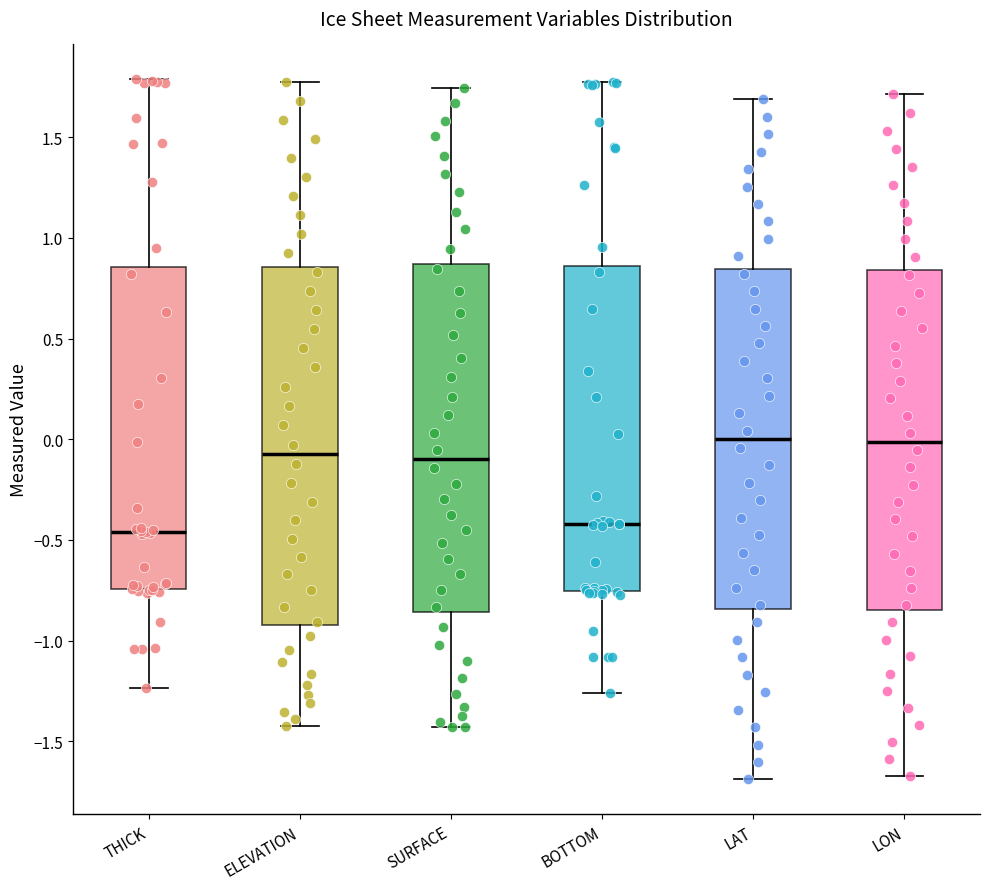

Reading left to right, transcribe this box plot: for each box, give where its median line is, the range the box spans, and where its two whiskers end, as read against the y-axis. The values are not printed on the chart, so give them approximately, as read against the axis.

THICK: median -0.45, box -0.75 to 0.85, whiskers -1.25 to 1.80
ELEVATION: median -0.05, box -0.90 to 0.85, whiskers -1.40 to 1.80
SURFACE: median -0.10, box -0.85 to 0.85, whiskers -1.45 to 1.75
BOTTOM: median -0.40, box -0.75 to 0.85, whiskers -1.25 to 1.75
LAT: median 0.00, box -0.85 to 0.85, whiskers -1.70 to 1.70
LON: median 0.00, box -0.85 to 0.85, whiskers -1.65 to 1.70